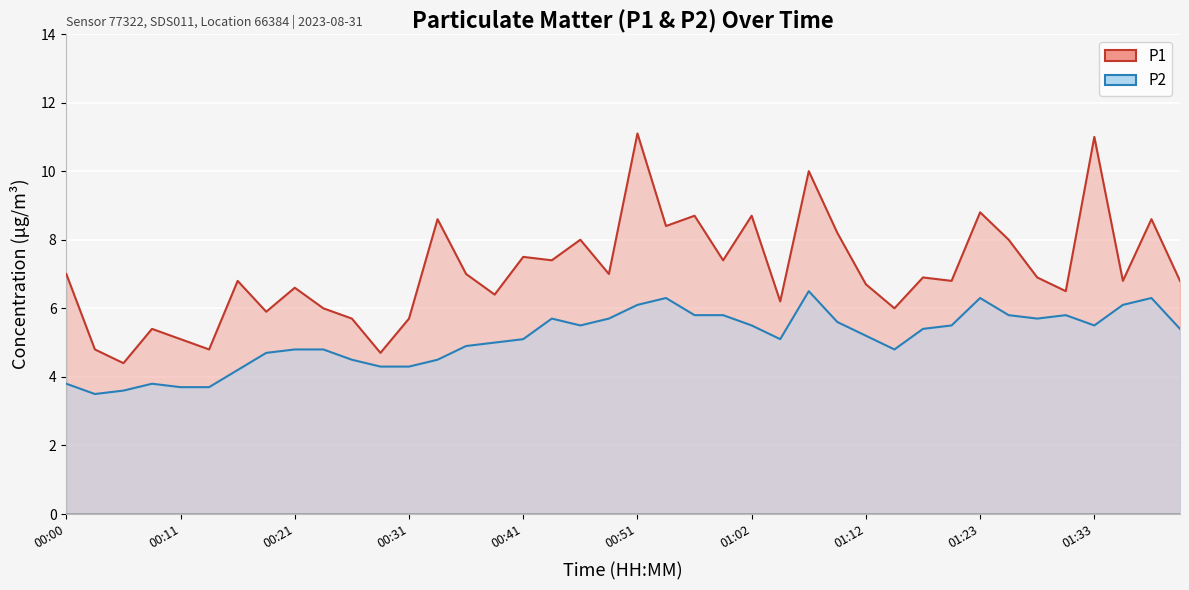

How many categories are shown in the chart?

40